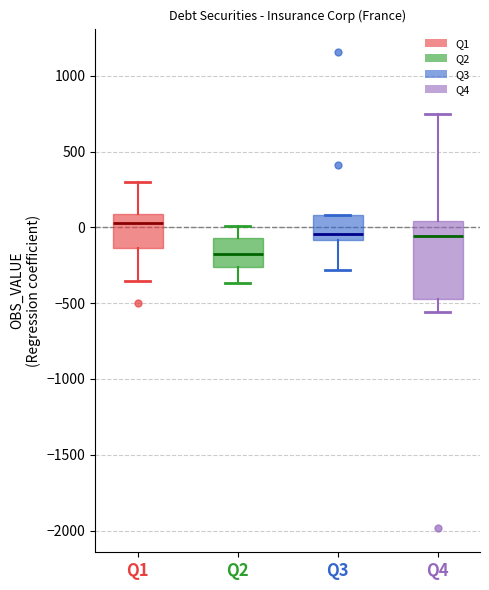

Reading left to right, read every box against the y-axis: the position of its median line, the range the box covers, and the ends of its whiskers. The values are not printed on the chart, so give them approximately, as read against the axis.

Q1: median 50, box -150 to 100, whiskers -350 to 300
Q2: median -200, box -250 to -50, whiskers -350 to 0
Q3: median -50, box -100 to 100, whiskers -300 to 100
Q4: median -50, box -450 to 50, whiskers -550 to 750